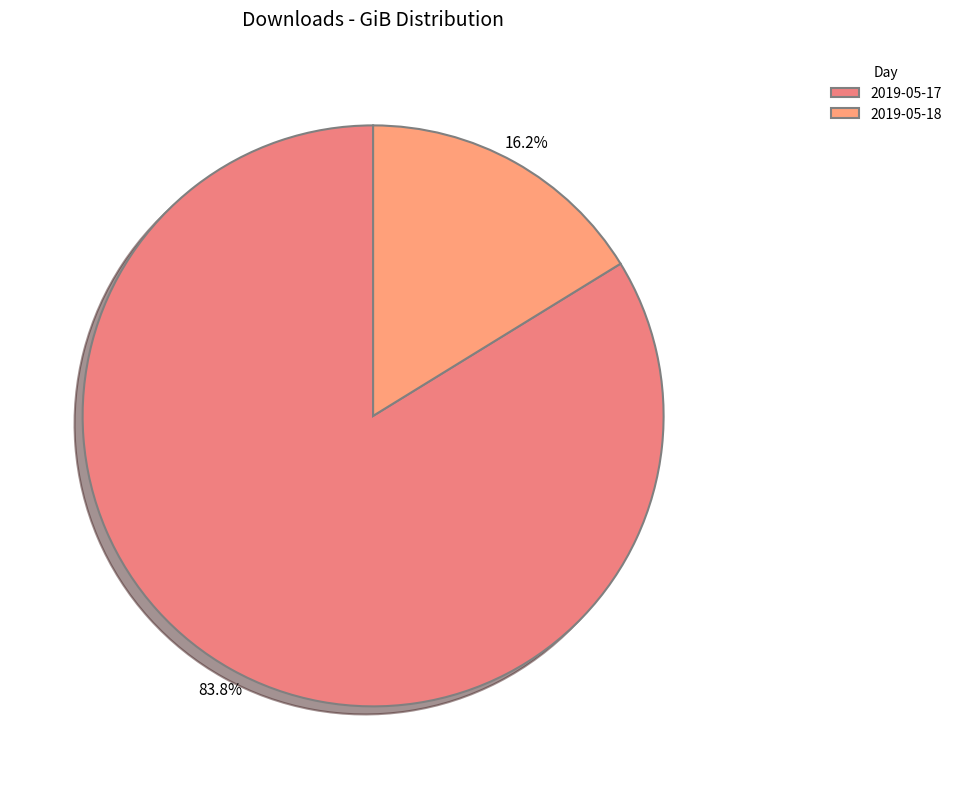

Which slice is the smallest?

2019-05-18